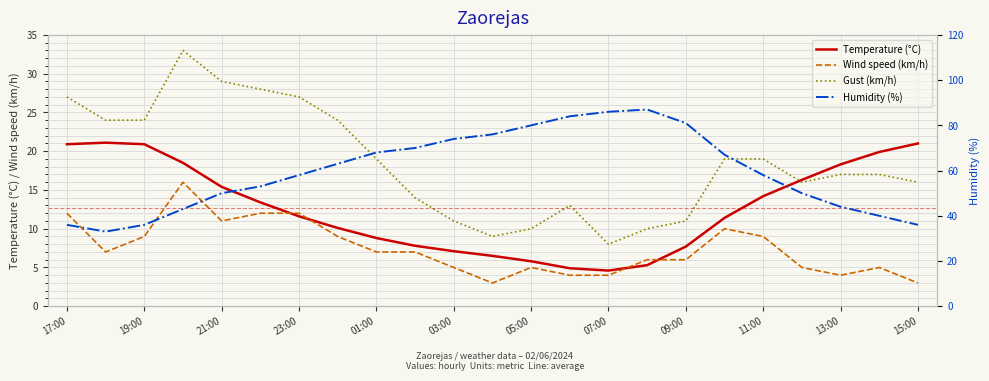

Between 21:00 and 07:00, which series saw the biggest shift?

Humidity (%)